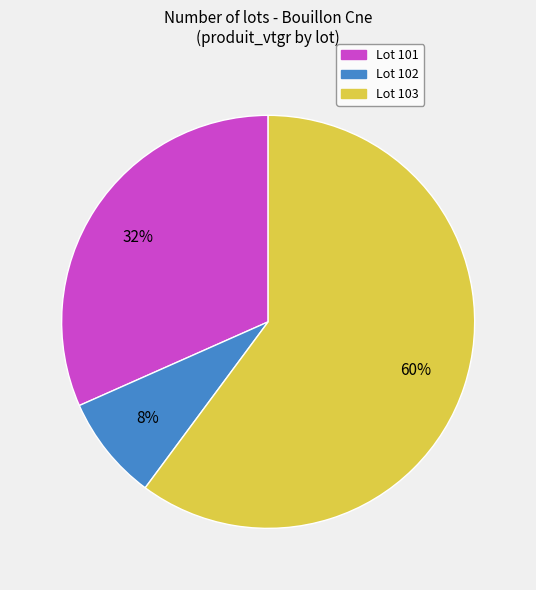

Is there any slice that represents more than half of the pie?

Yes